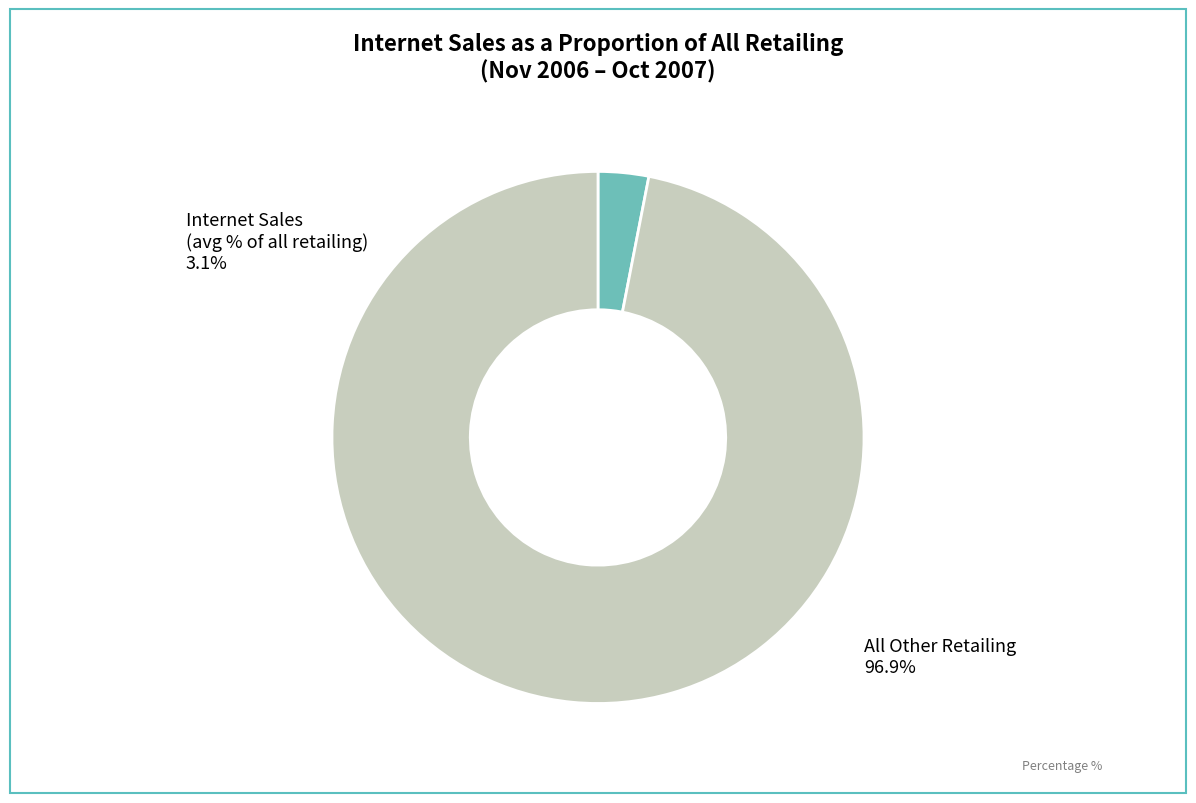

Which has a higher value, All Other Retailing or Internet Sales (avg % of all retailing)?

All Other Retailing